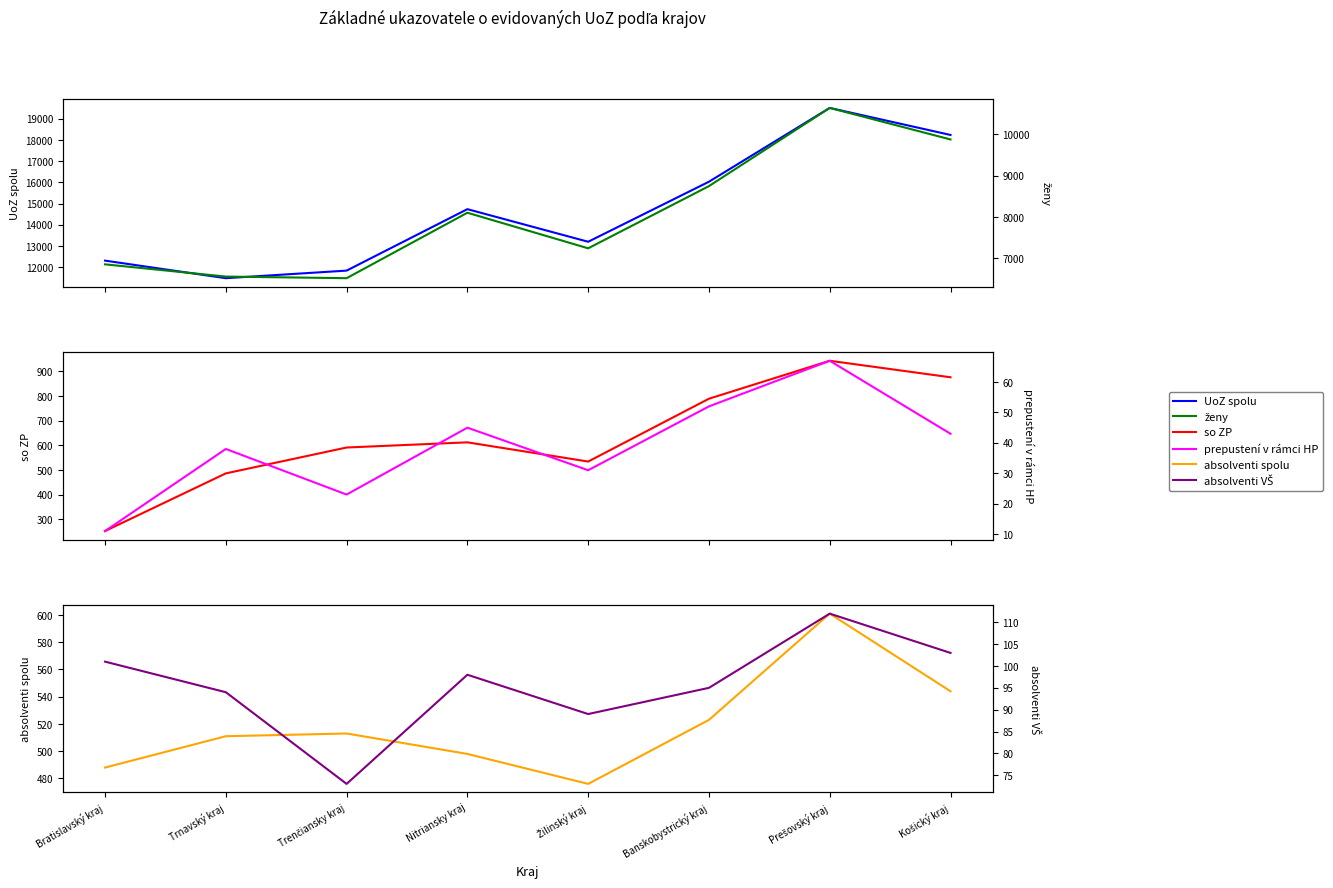

Is it true that absolventi spolu equals 511 at Trnavský kraj?

True